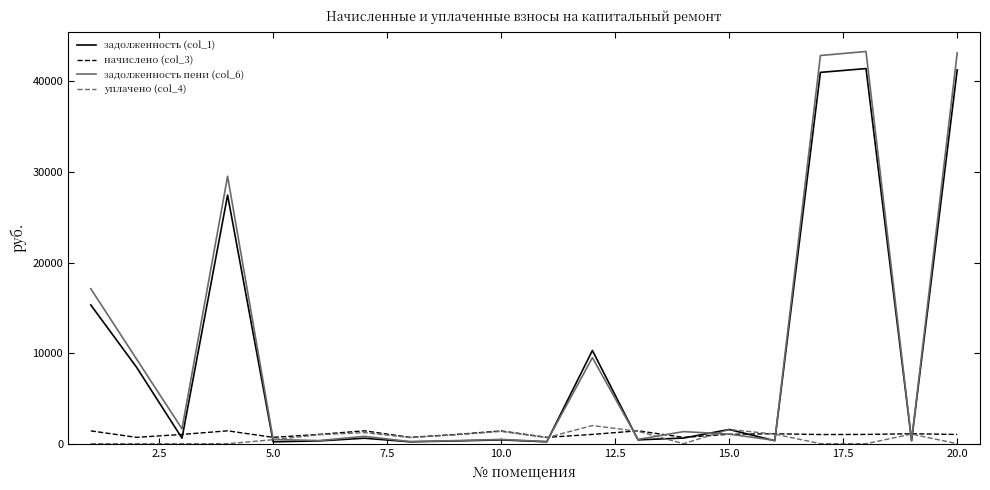

What is the maximum value shown in the chart?

43290.5